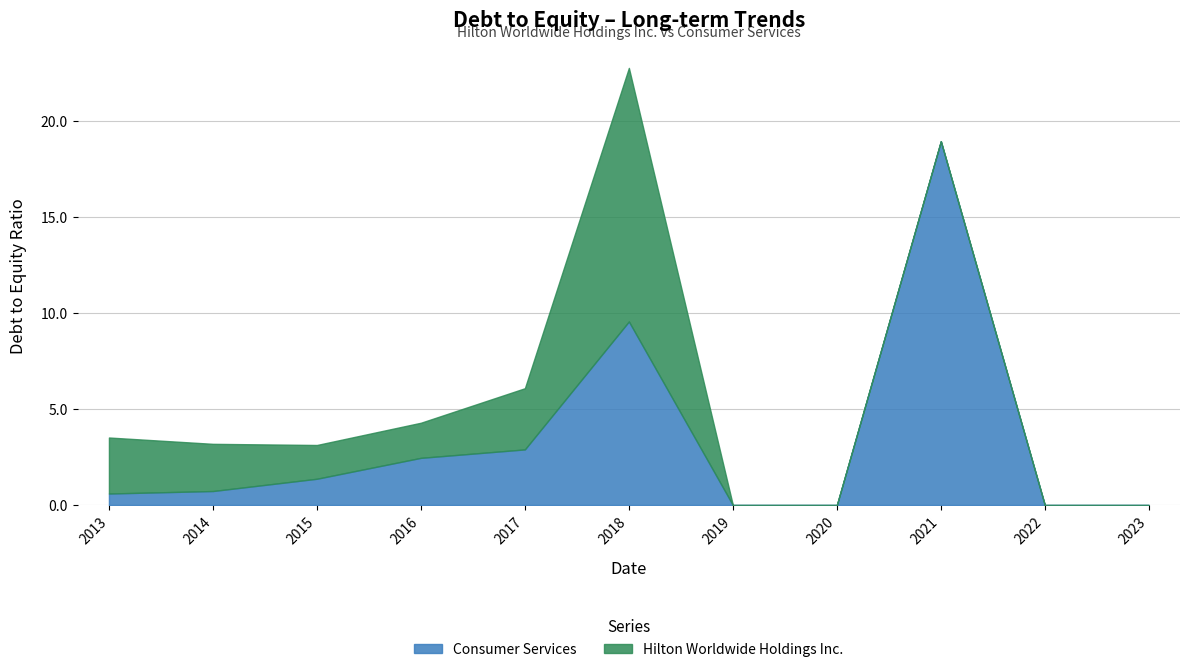

Is it true that Hilton Worldwide Holdings Inc. equals -8.3 at 2021-12-31?

False